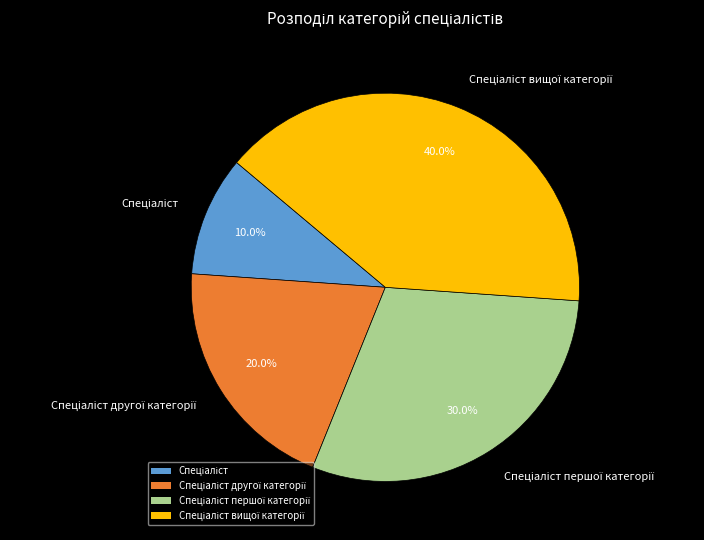

Is there any slice that represents more than half of the pie?

No